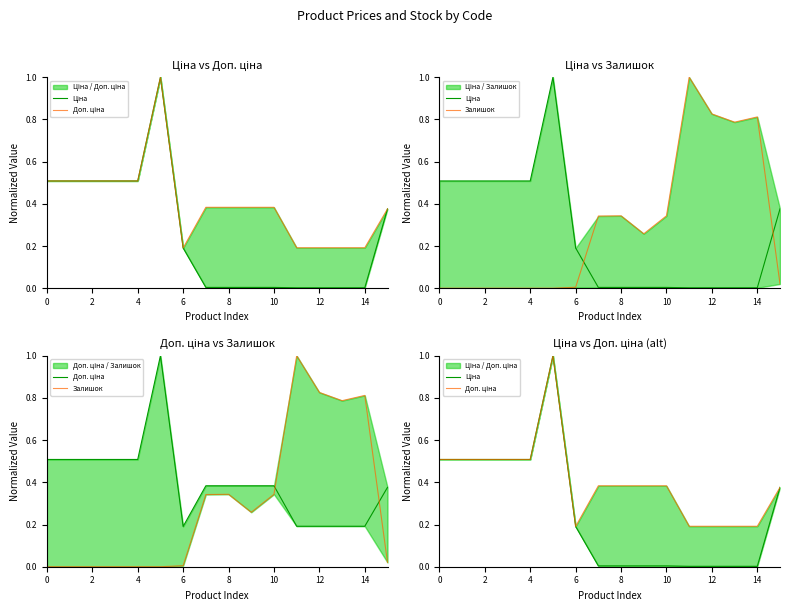

List the series in order of their overall mean, highest first.

Доп. ціна, Залишок, Ціна